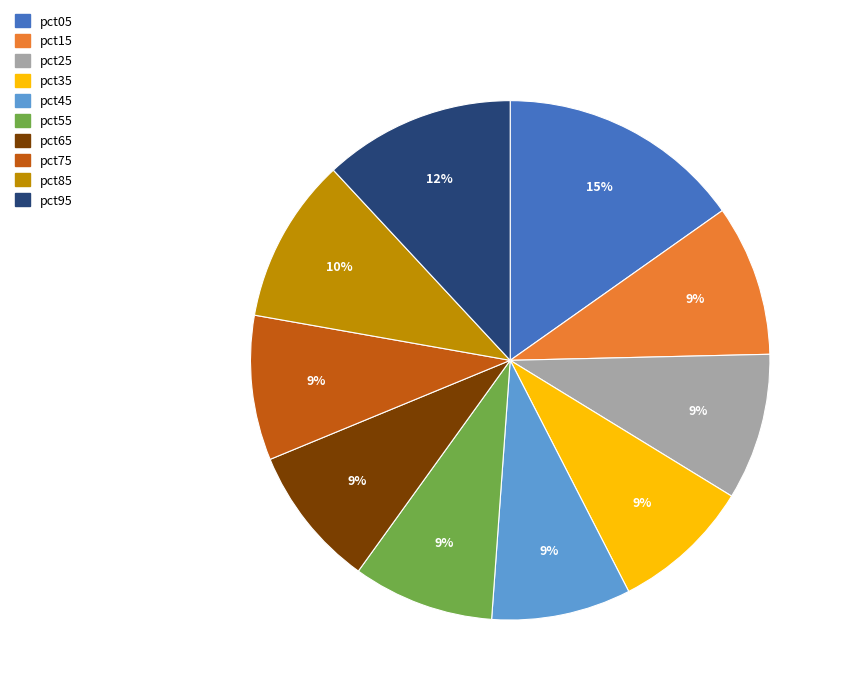

How many segments does this pie chart have?

10